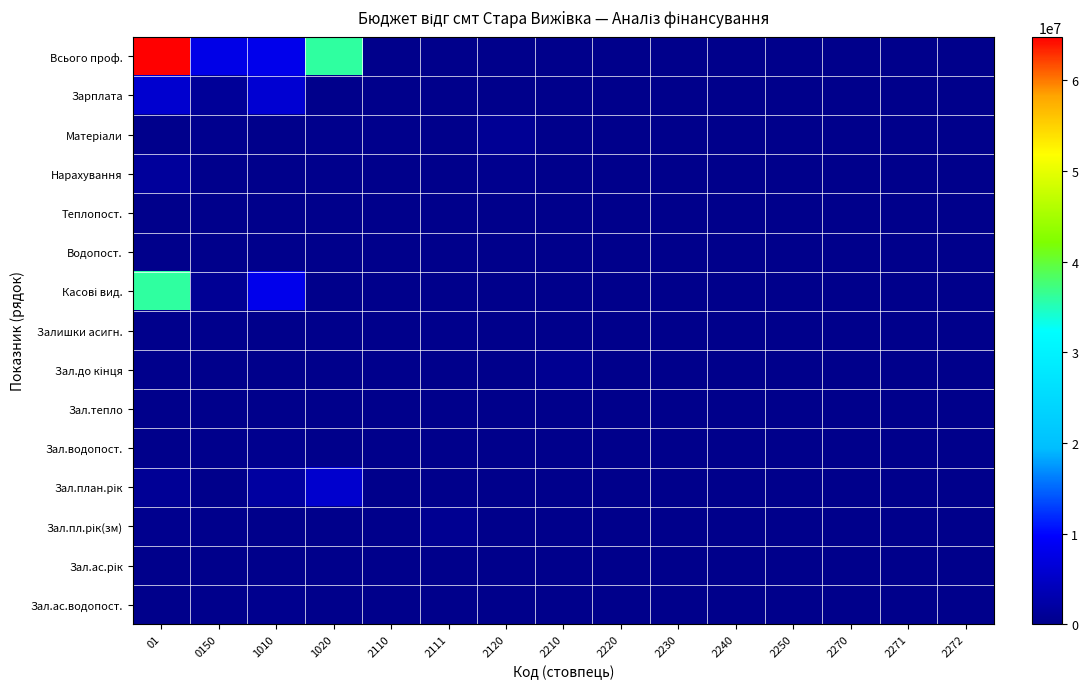

At which category is the sum across all series the highest?

01